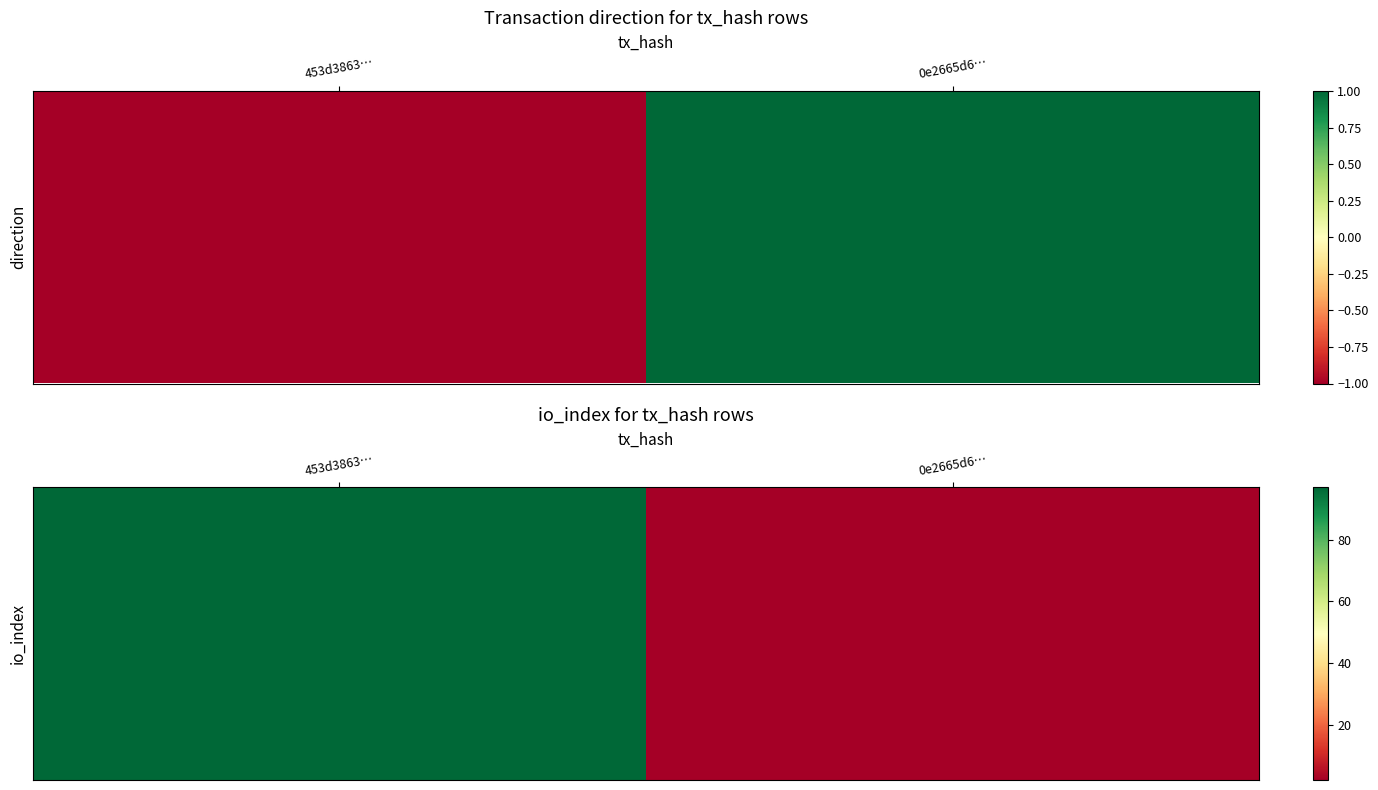

Reading right to left, extract all data points from this chart.

2	97